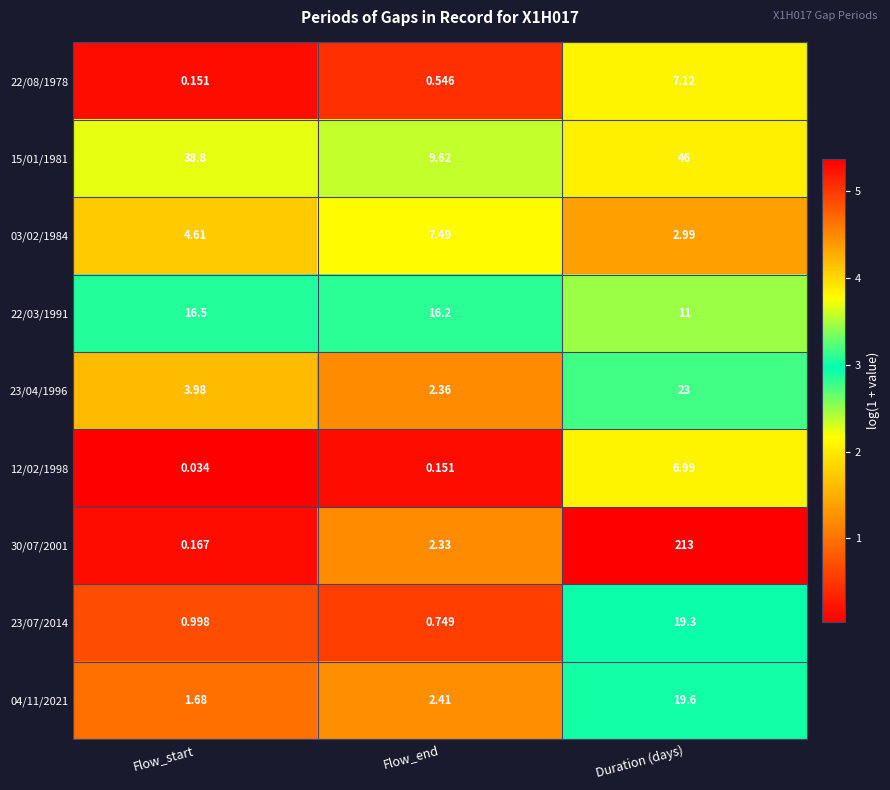

At which category is the sum across all series the highest?

Duration (days)